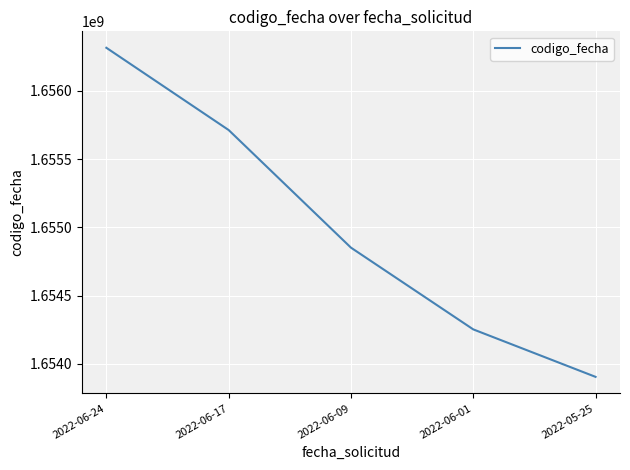

What is the smallest value displayed?

1653903759